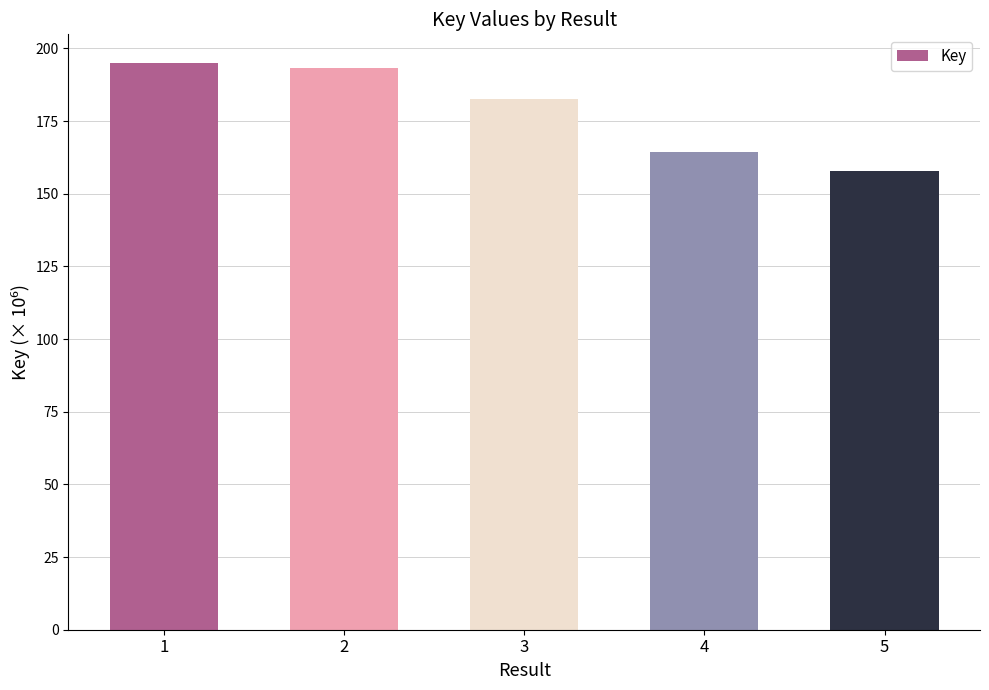

List the labels in order of value, smallest first.

5, 4, 3, 2, 1